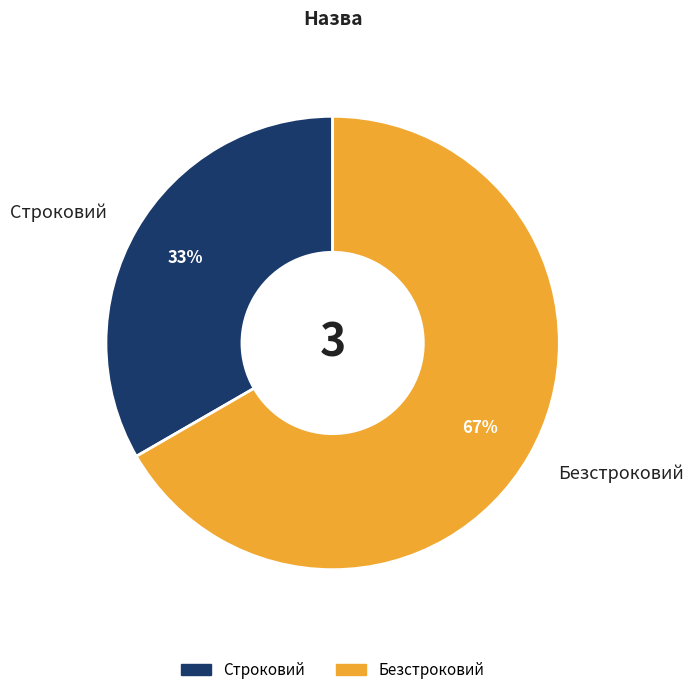

True or false: Безстроковий accounts for 56% of the total.

False